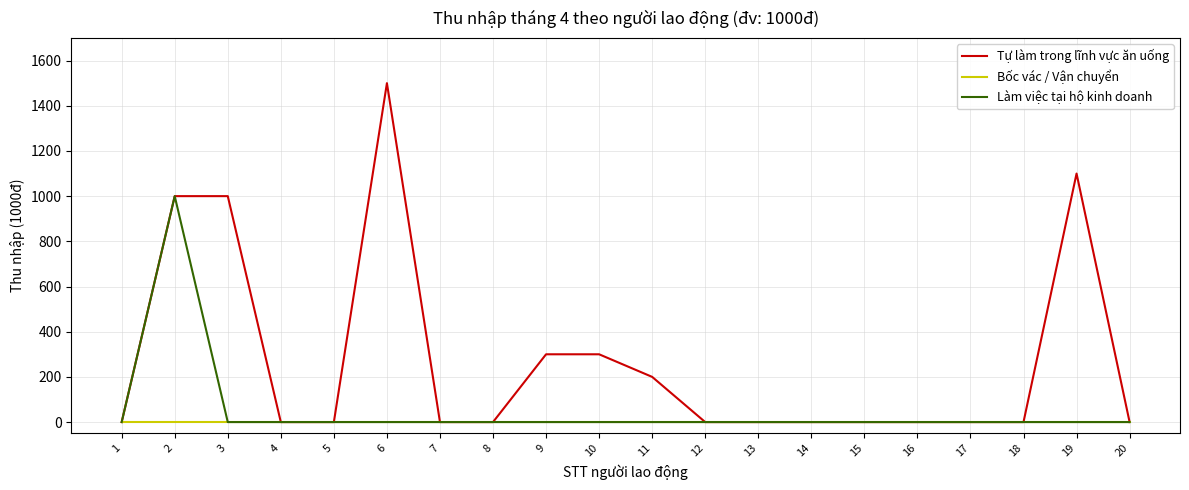

What is the difference between the maximum and second lowest values in the Làm việc tại hộ kinh doanh series?

1000